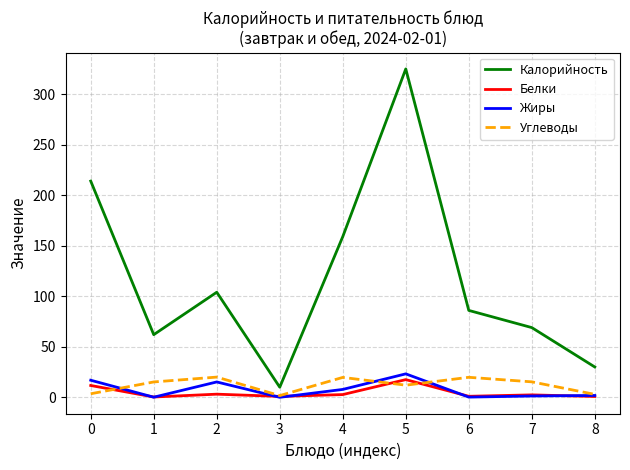

At 5, list the series in order from largest to smallest.

Калорийность, Жиры, Белки, Углеводы